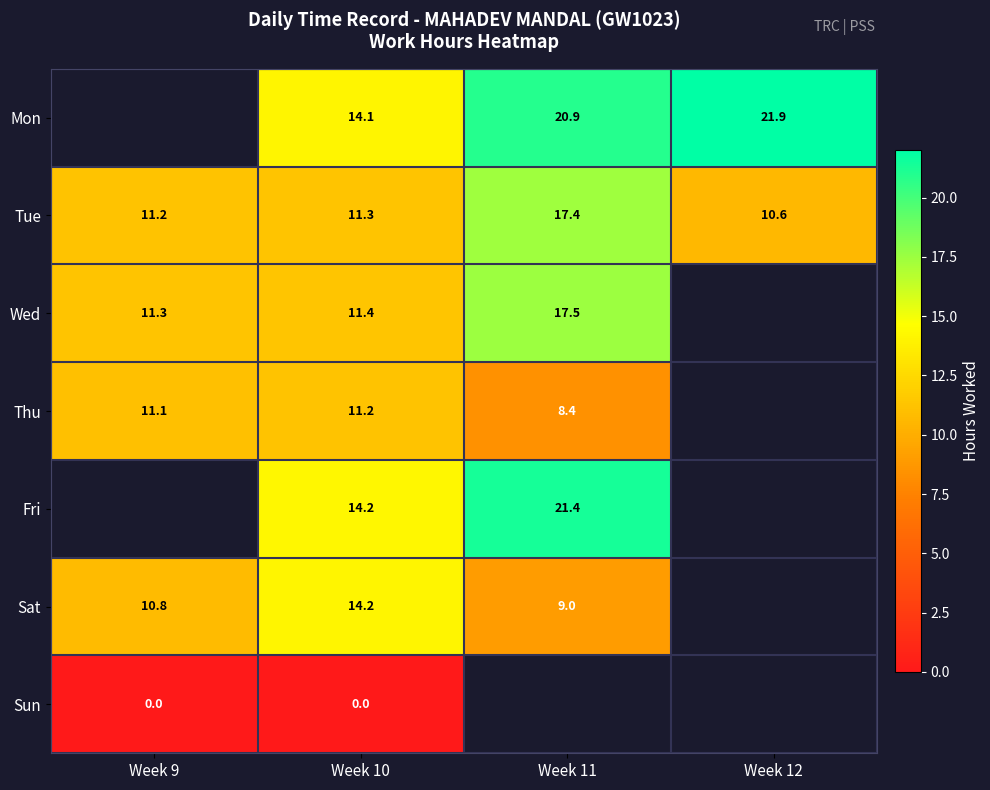

Is the value of Fri at Week 11 greater than the value of Wed at Week 9?

Yes